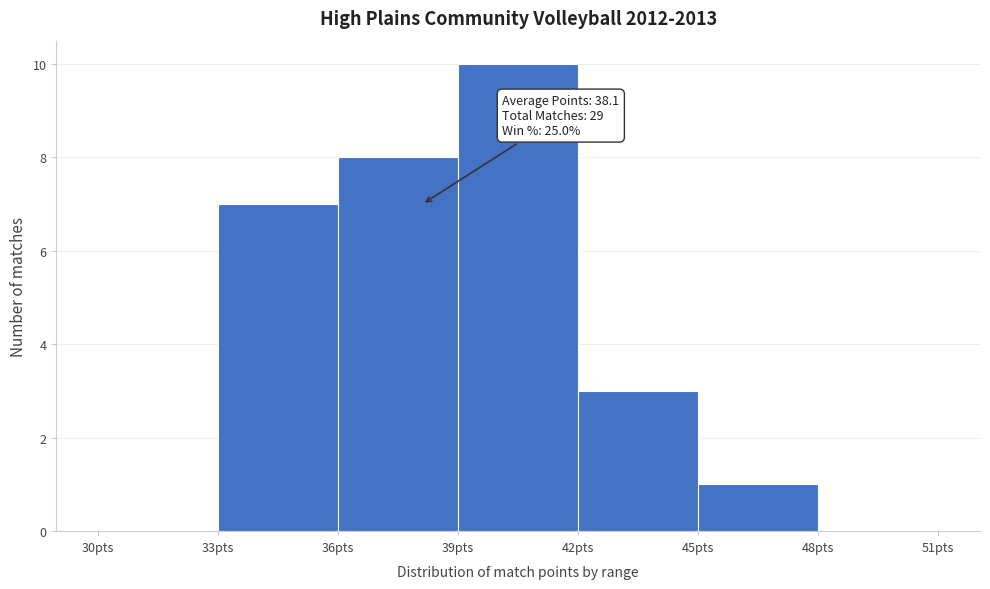

Over which range of the x-axis is the bar tallest?

39 to 42